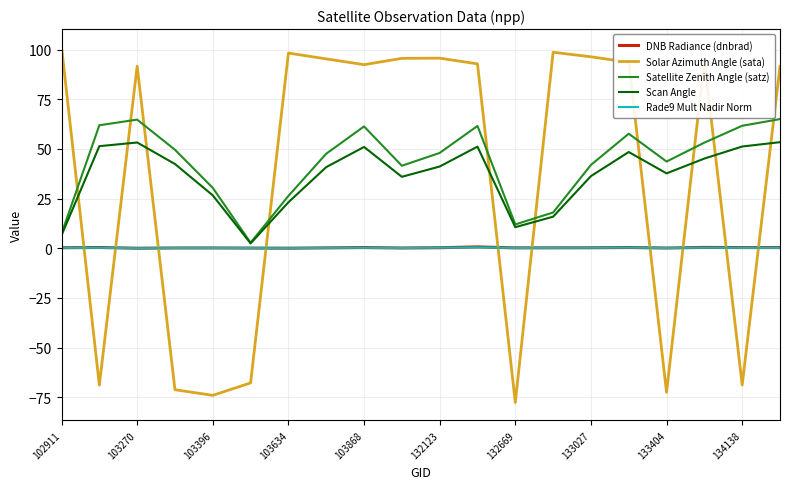

What is the maximum value for Solar Azimuth Angle (sata)?

101.4